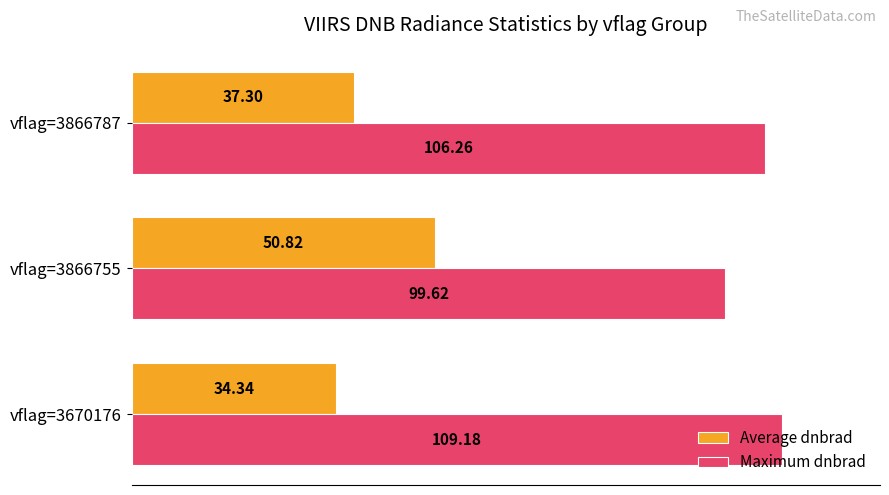

Rank the series by their maximum value, from highest to lowest.

Maximum dnbrad, Average dnbrad